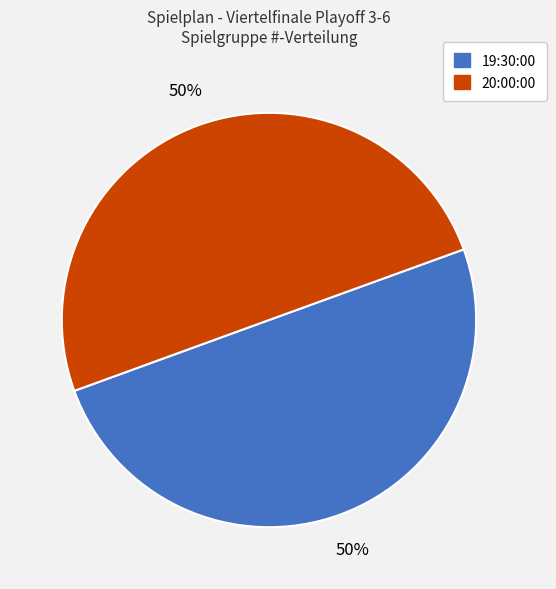

What is the ratio of the value at 19:30:00 to the value at 20:00:00?

1.0